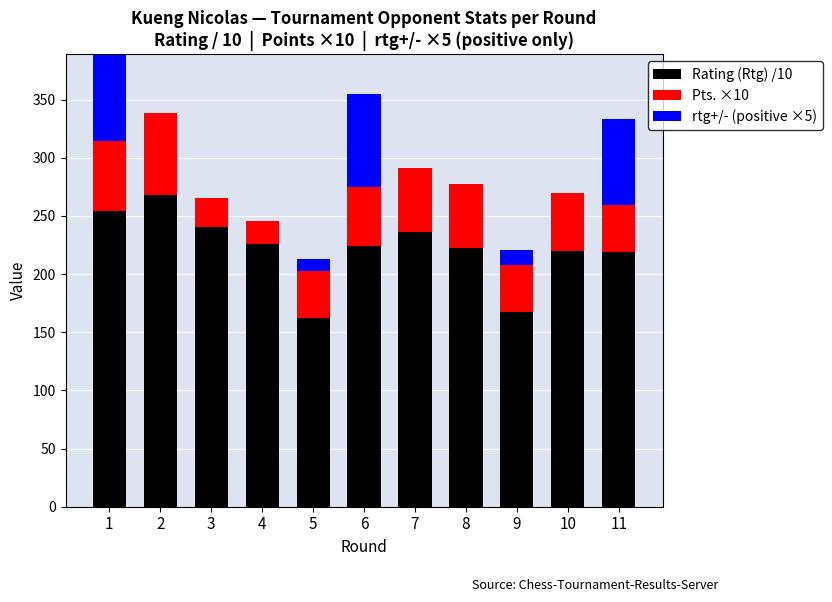

What is the difference between the highest and lowest values at 3?

240.7